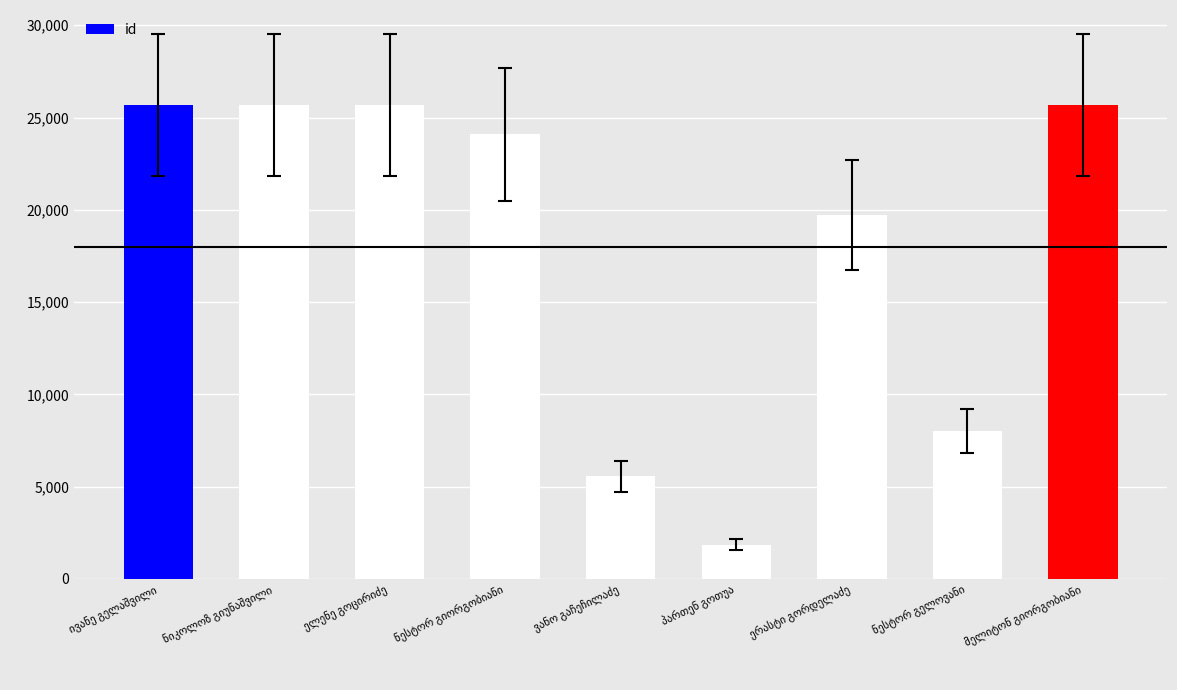

What is the value of the 7th bar from the left?

19723